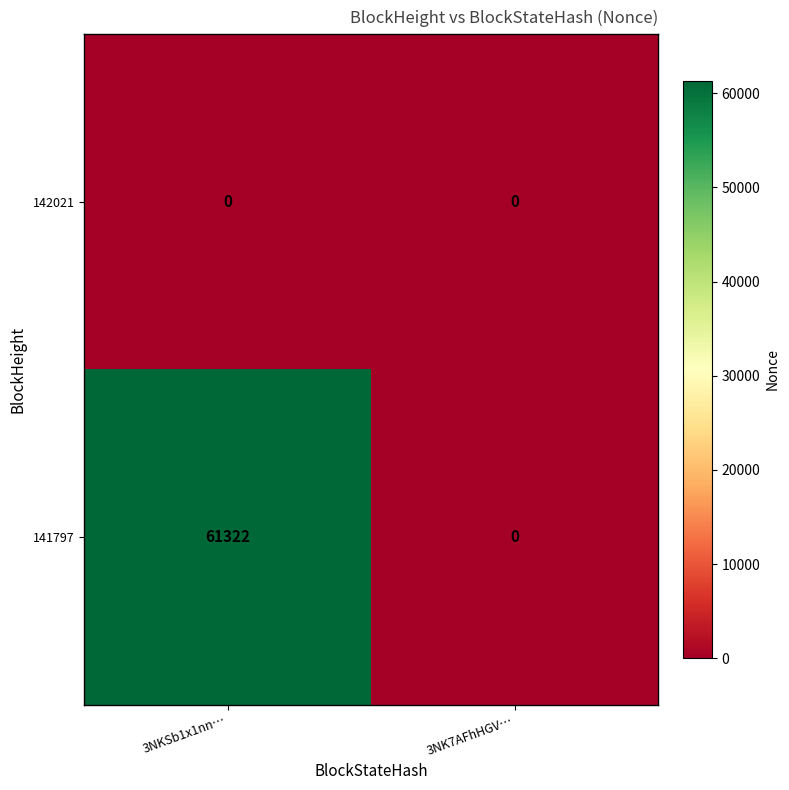

Reading left to right, what are all the values shown in this chart?

142021: 3NKSb1x1nn…=0	3NK7AFhHGV…=0
141797: 3NKSb1x1nn…=61322	3NK7AFhHGV…=0